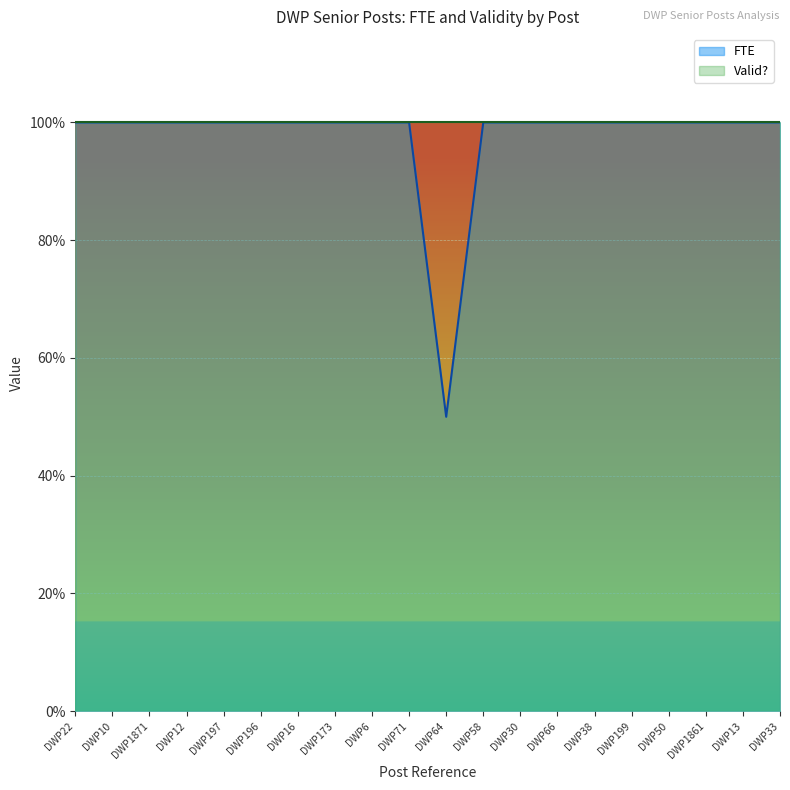

What is the sum of the values at DWP71 and DWP1861?

2.0